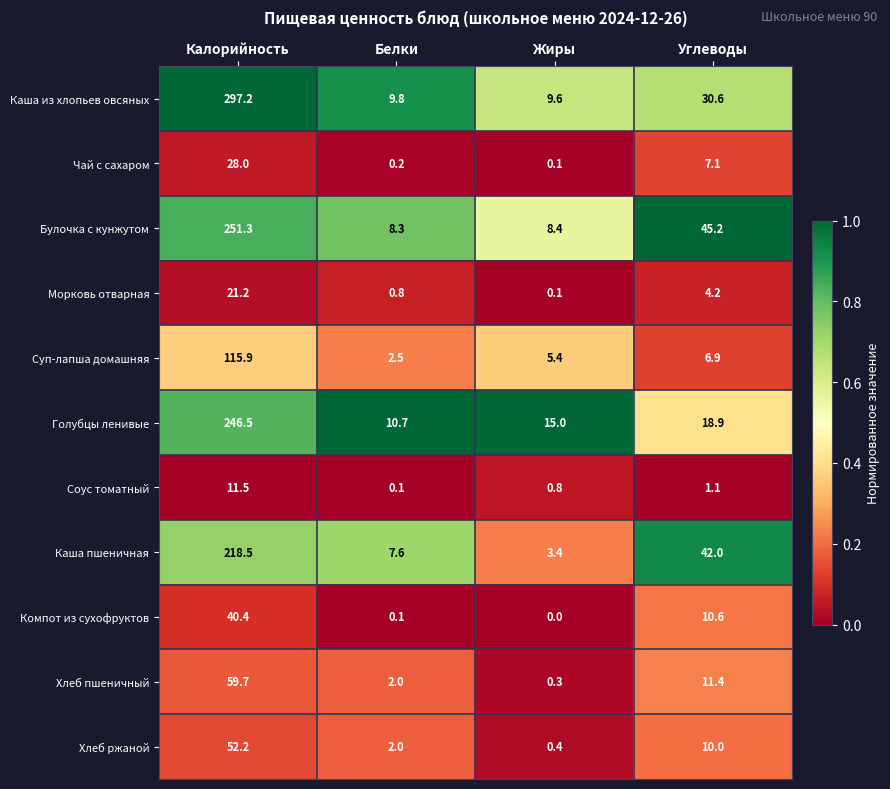

List the series in order of their peak value, highest first.

Каша из хлопьев овсяных, Булочка с кунжутом, Голубцы ленивые, Каша пшеничная, Суп-лапша домашняя, Хлеб пшеничный, Хлеб ржаной, Компот из сухофруктов, Чай с сахаром, Морковь отварная, Соус томатный